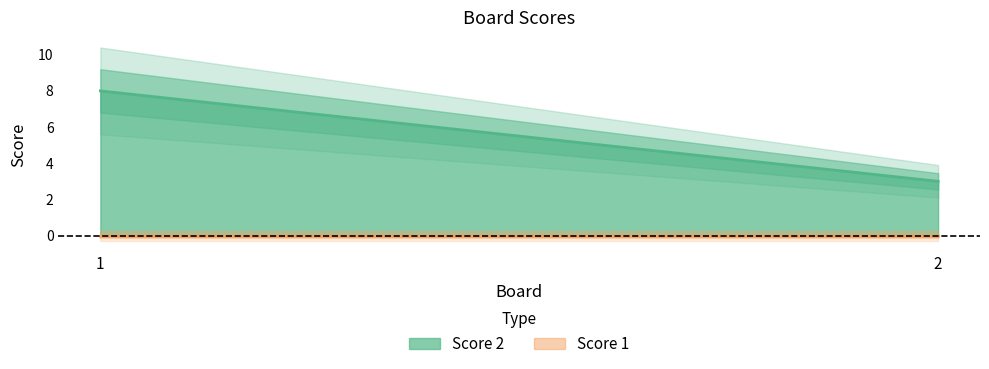

What are all the series names shown in the legend?

Score 2, Score 1